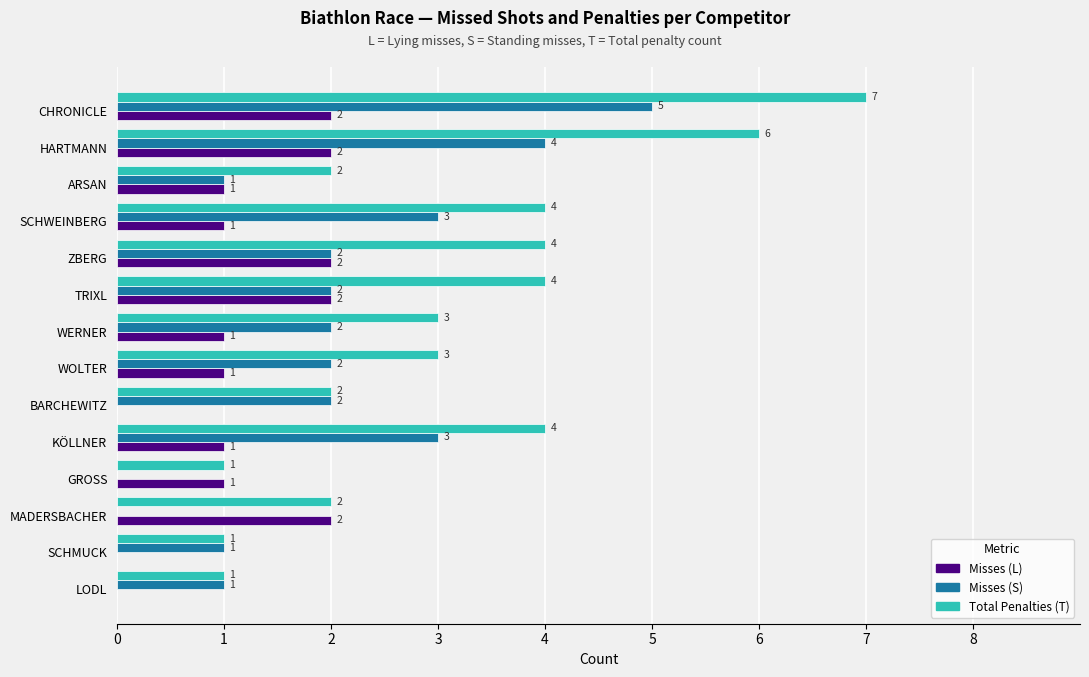

Is the value of Total Penalties (T) at LODL greater than the value of Misses (L) at CHRONICLE?

No